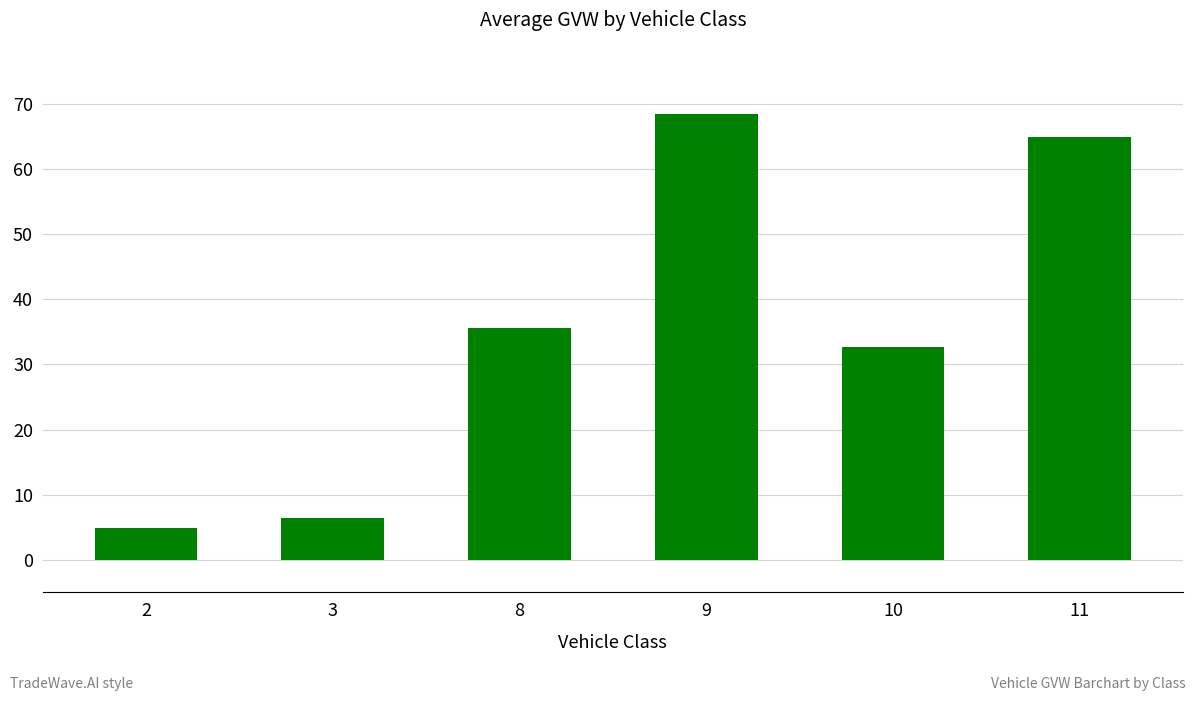

Does the chart contain any negative values?

No